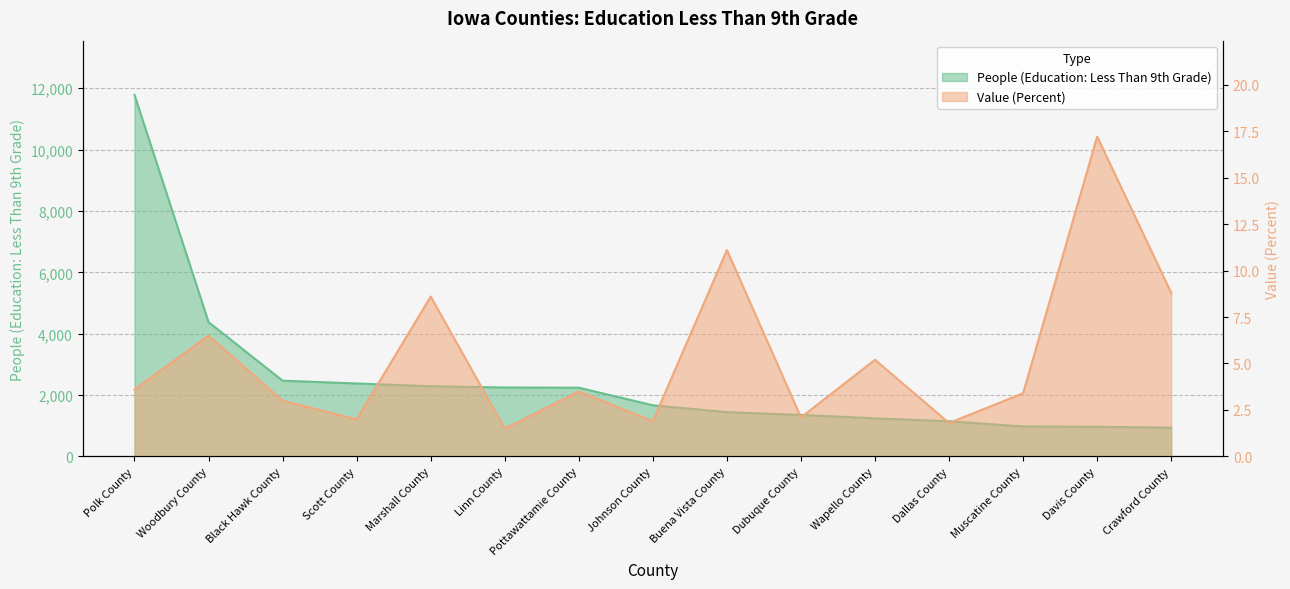

What is the smallest value displayed?

1.5